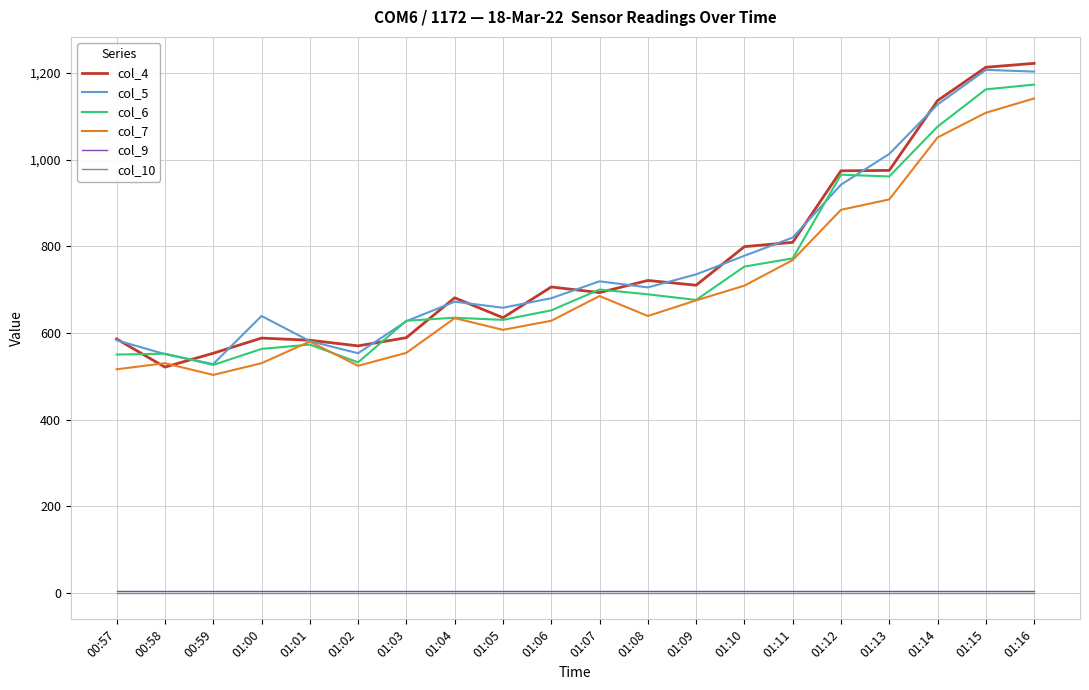

The value of col_5 at 01:15 is 1957. True or false?

False